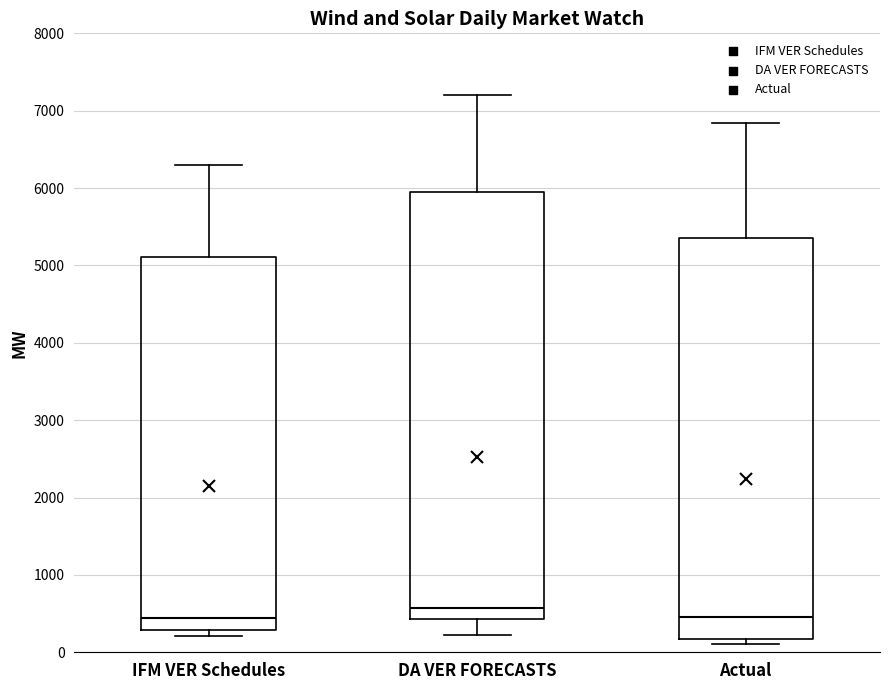

Where does the upper whisker of the box for DA VER FORECASTS end on the y-axis? The values are not printed on the chart, so give them approximately, as read against the axis.

7200